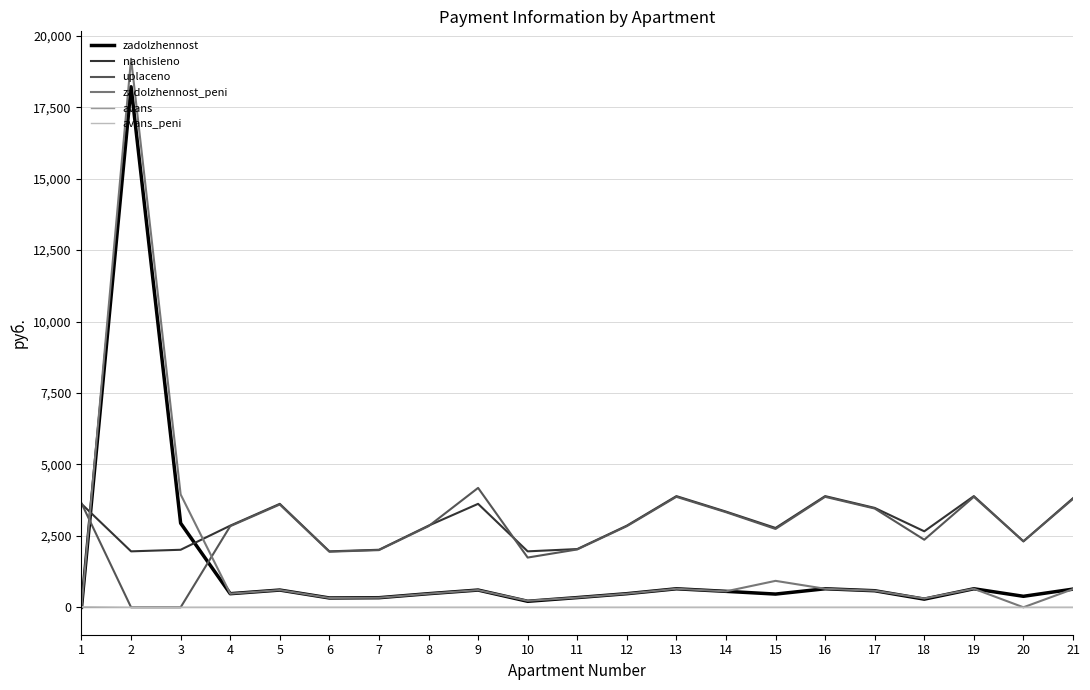

True or false: uplaceno and nachisleno cross at least once.

True